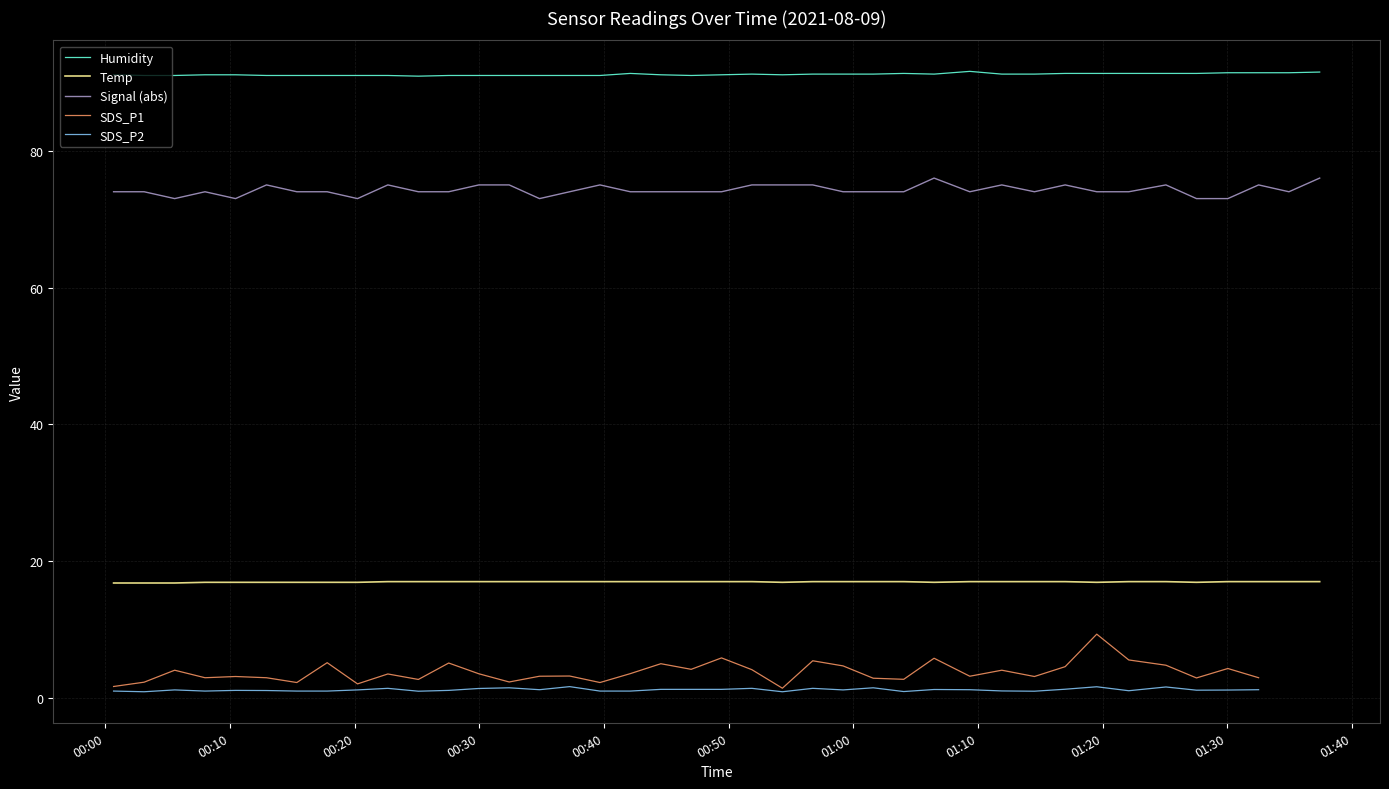

How many data points in Signal (abs) are above 74?

14